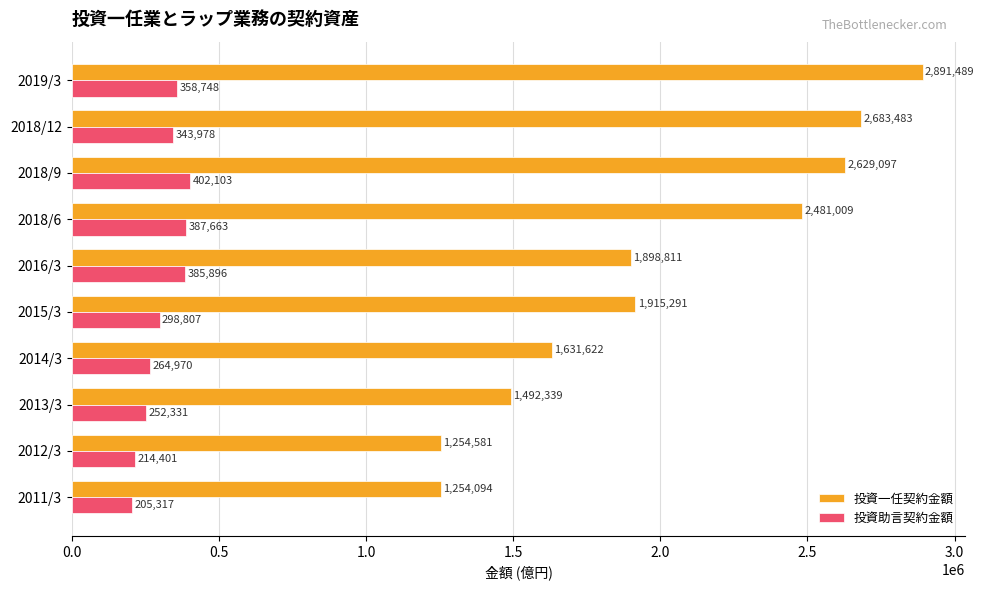

At which label does 投資助言契約金額 reach its peak?

2018/9